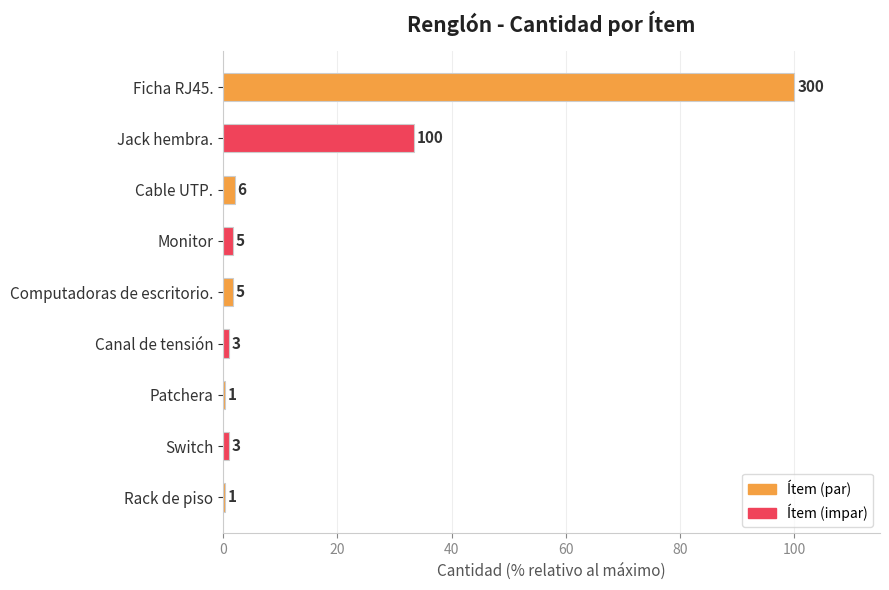

What is the sum of all values?

141.3